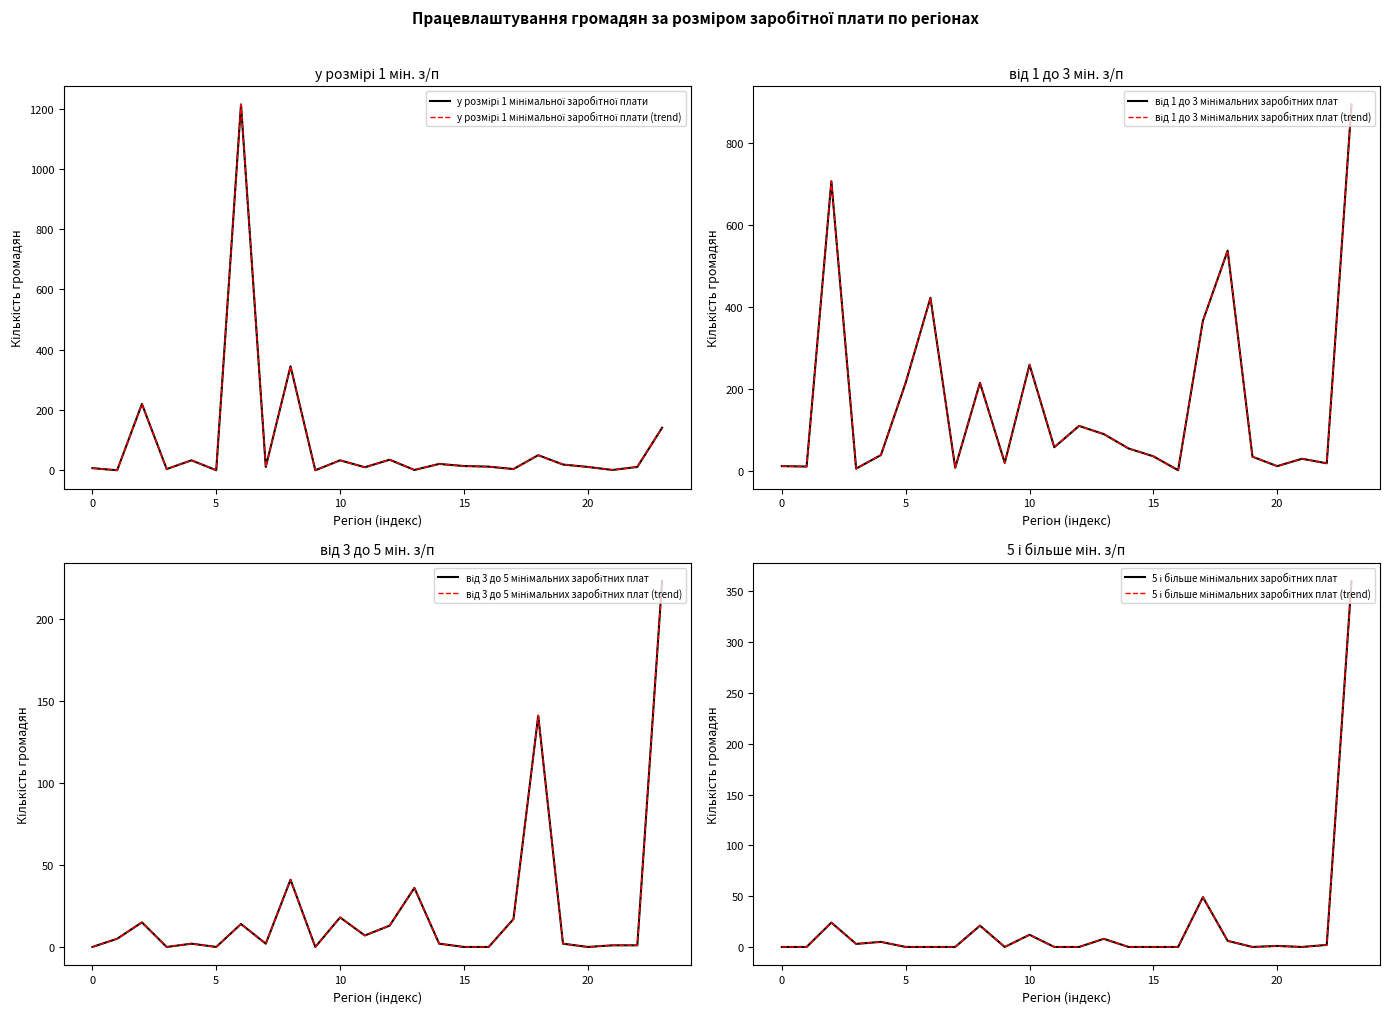

The 5 і більше мінімальних заробітних плат series shows 34 at Дніпропетровська. True or false?

False